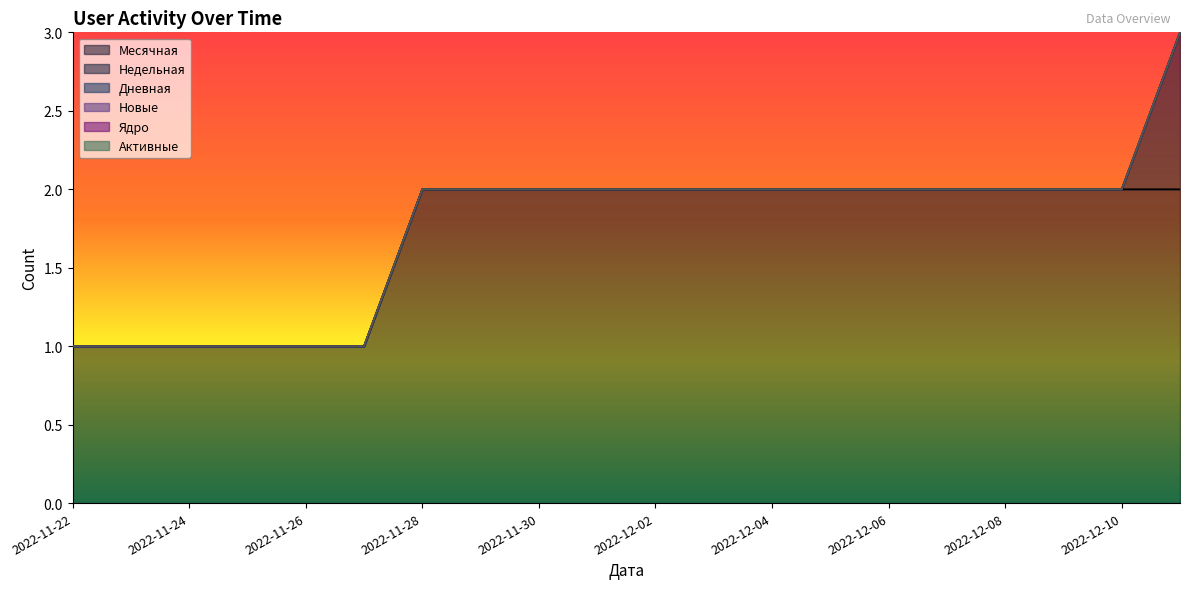

Reading right to left, list all the values displayed in this chart.

Месячная: 2	2	2	2	2	2	2	2	2	2	2	2	2	2	1	1	1	1	1	1
Недельная: 1	0	0	0	0	0	0	0	0	0	0	0	0	0	0	0	0	0	0	0
Дневная: 0	0	0	0	0	0	0	0	0	0	0	0	0	0	0	0	0	0	0	0
Новые: 0	0	0	0	0	0	0	0	0	0	0	0	0	0	0	0	0	0	0	0
Ядро: 0	0	0	0	0	0	0	0	0	0	0	0	0	0	0	0	0	0	0	0
Активные: 0	0	0	0	0	0	0	0	0	0	0	0	0	0	0	0	0	0	0	0